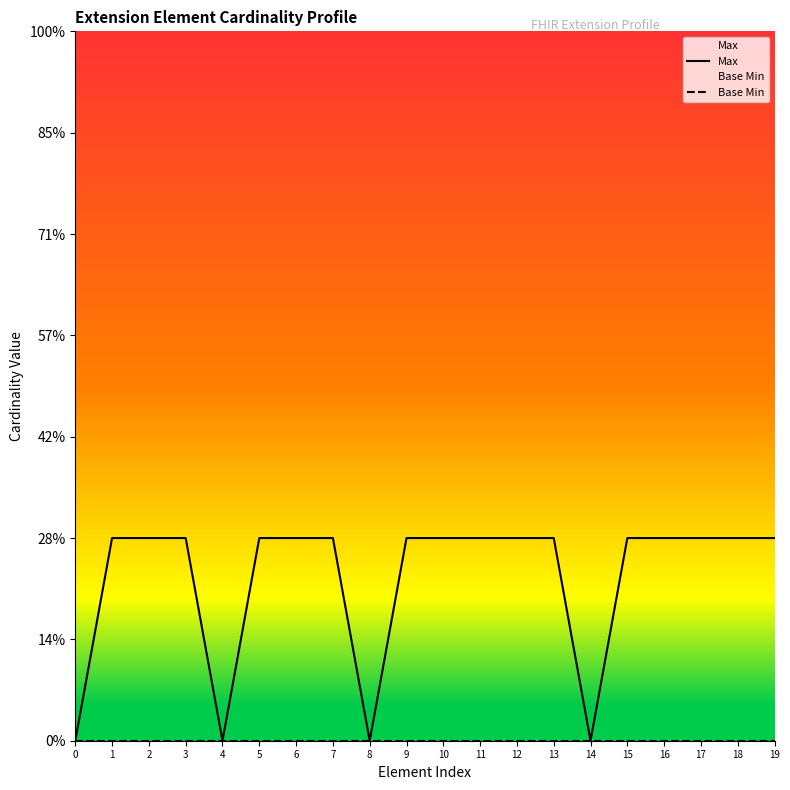

Reading right to left, transcribe all the data shown in this chart.

Max: 1	1	1	1	1	0	1	1	1	1	1	0	1	1	1	0	1	1	1	0
Base Min: 0	0	0	0	0	0	0	0	0	0	0	0	0	0	0	0	0	0	0	0